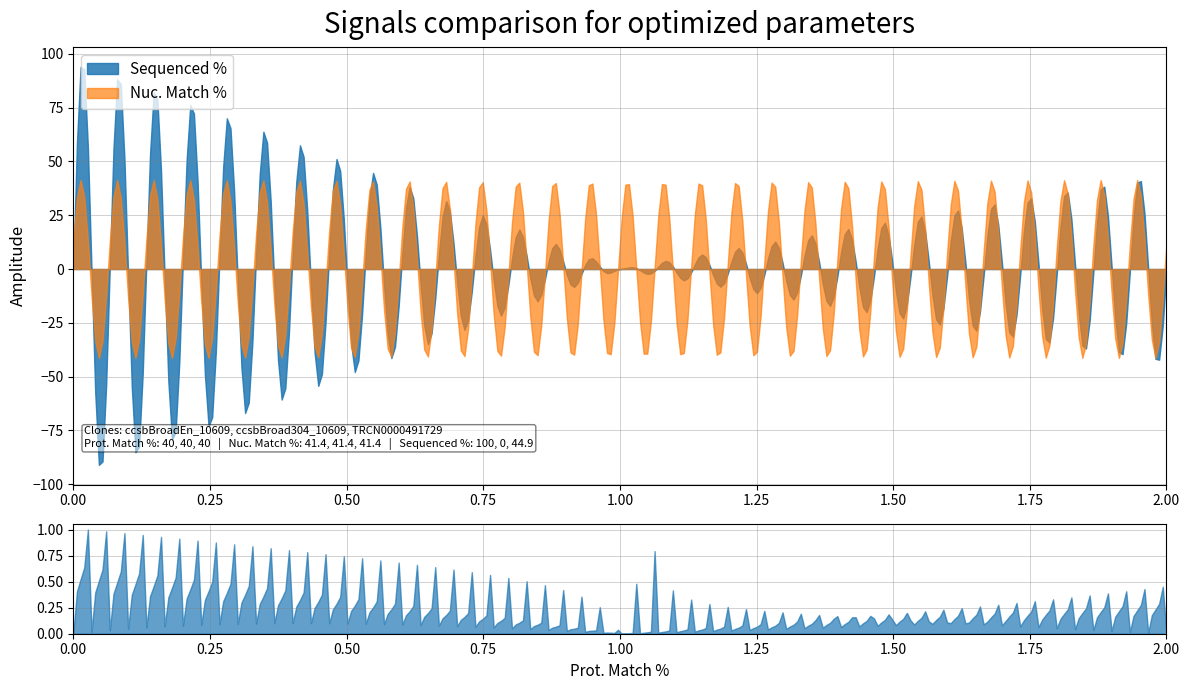

What are all the series names shown in the legend?

Sequenced %, Nuc. Match %